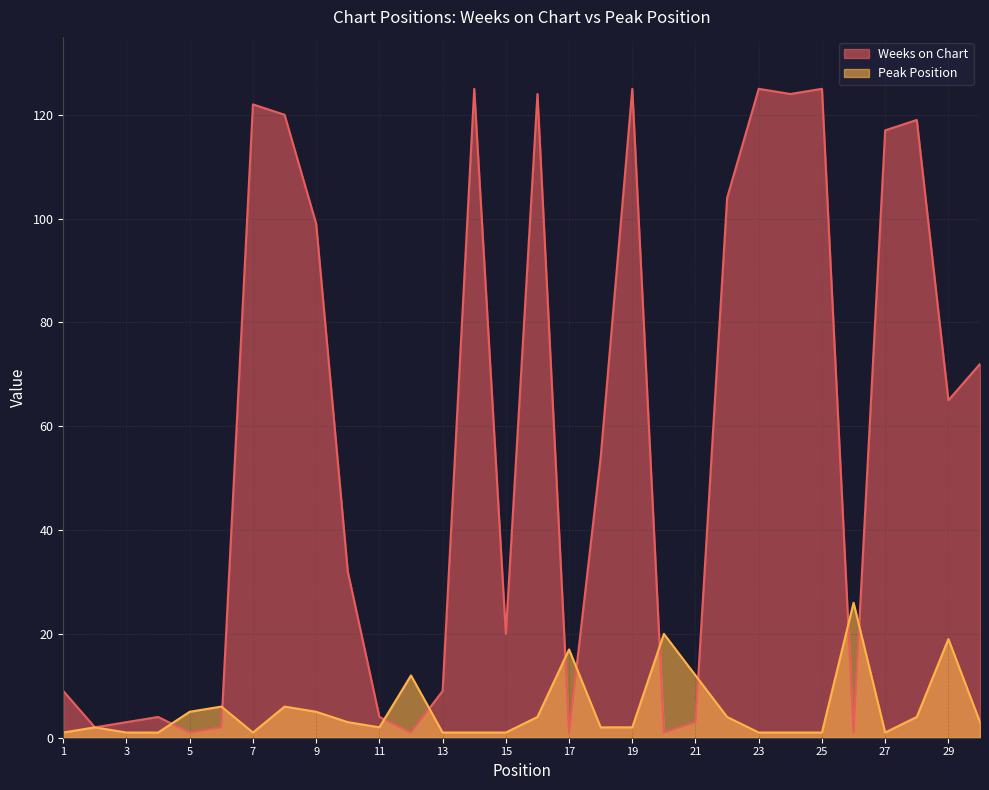

At 19, list the series in order from smallest to largest.

Peak Position, Weeks on Chart